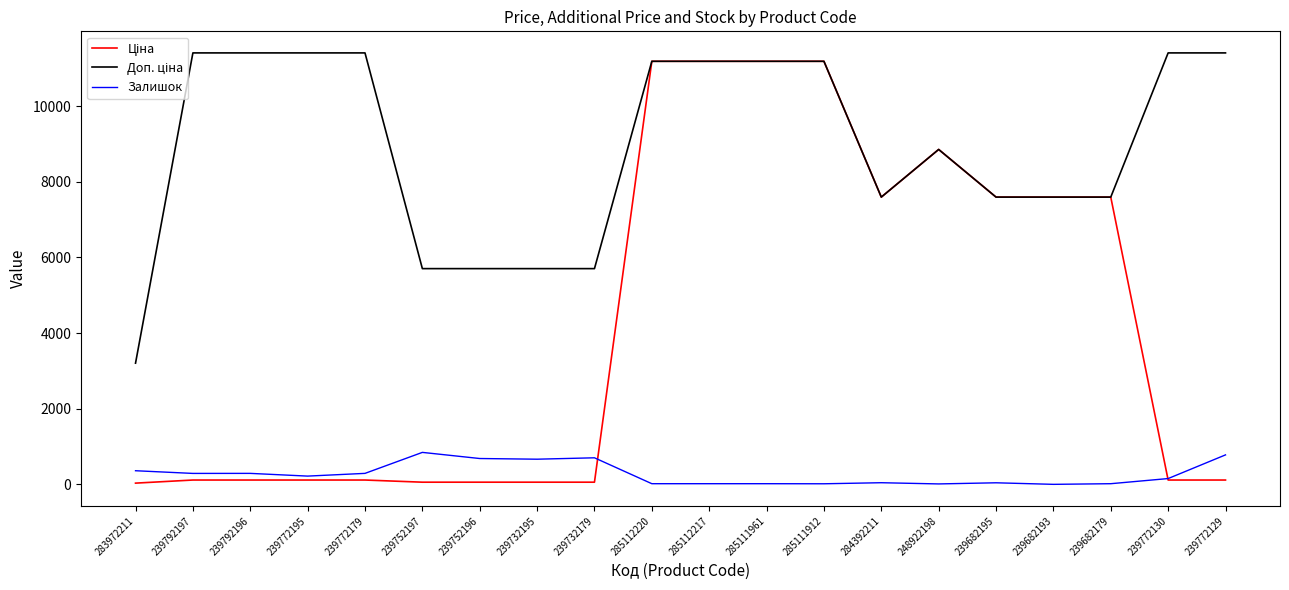

Between 239682193 and 285112217, which is larger?

285112217